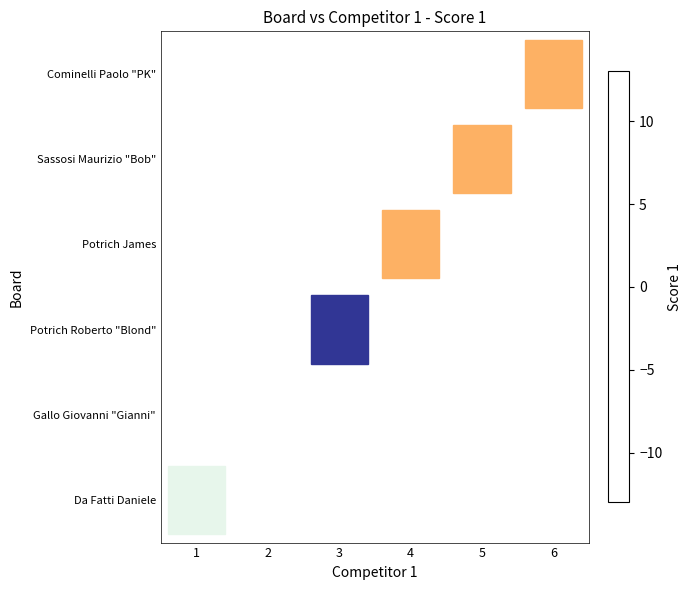

How many data points does each series have?

6